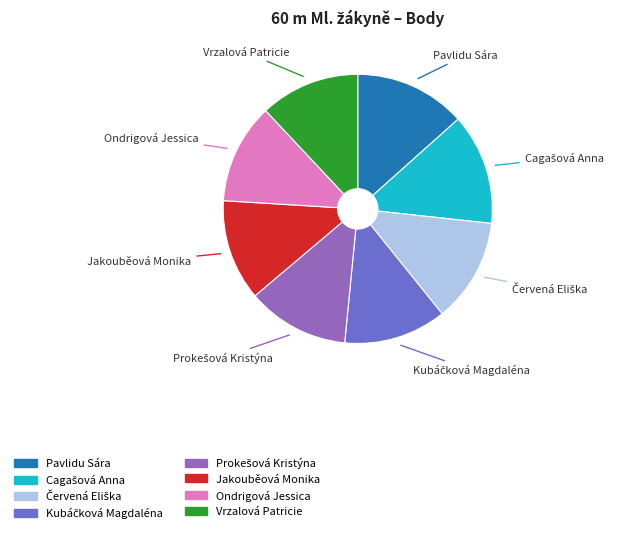

Is the sum of Jakouběová Monika and Pavlidu Sára greater than half?

No